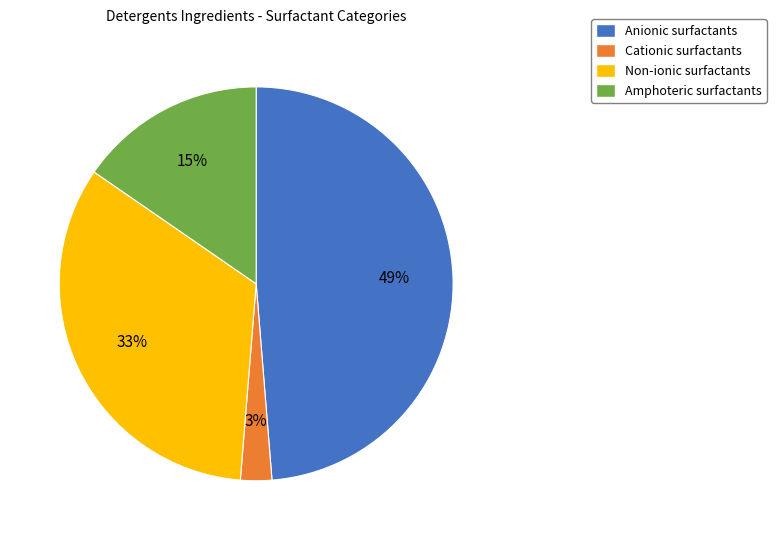

Rank the categories by value from highest to lowest.

Anionic surfactants, Non-ionic surfactants, Amphoteric surfactants, Cationic surfactants